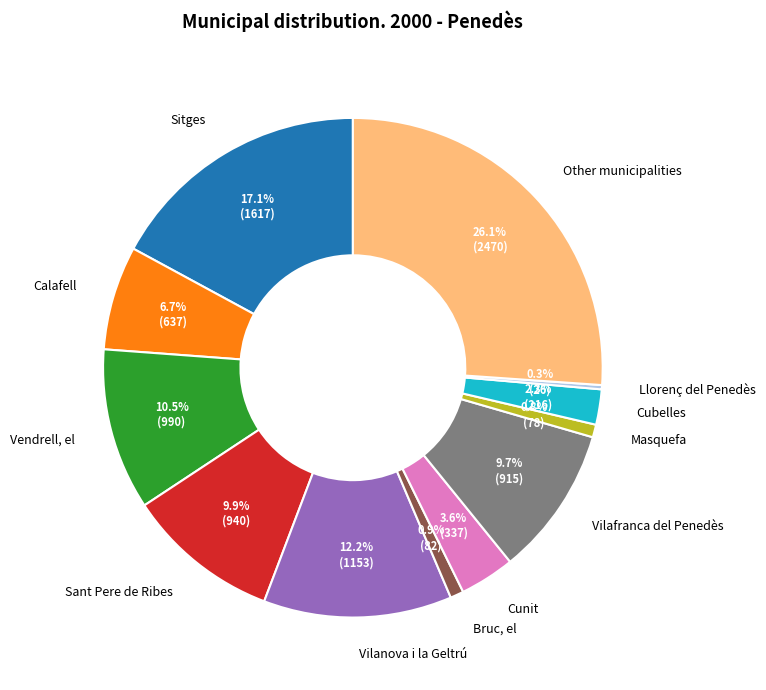

What is the largest slice in the pie chart?

Other municipalities